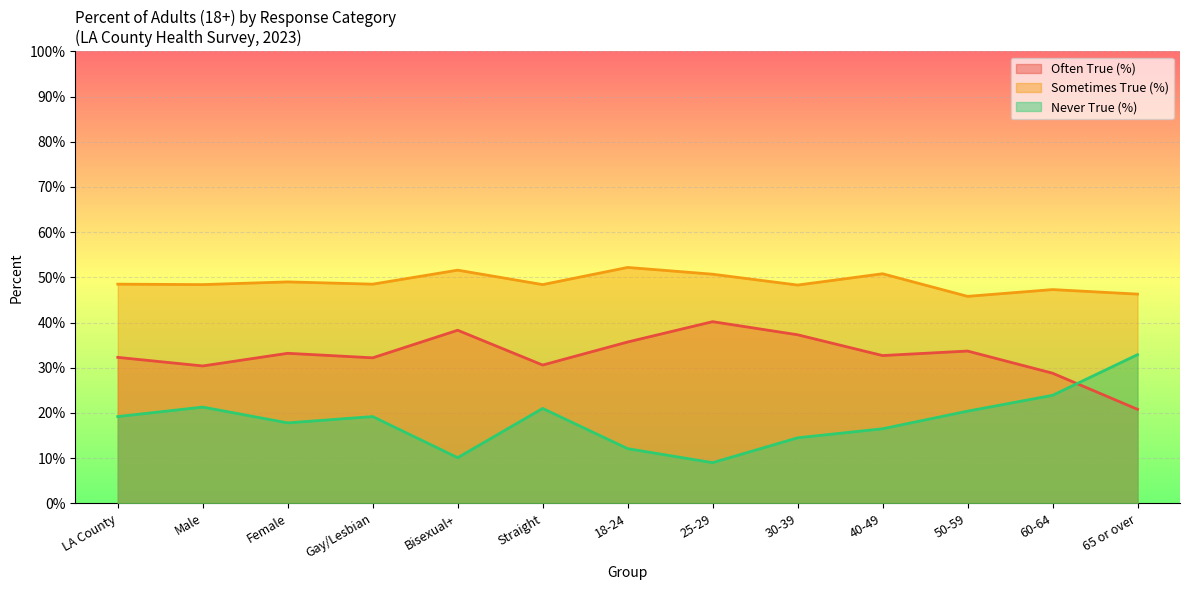

True or false: Often True (%) has more than 0 interior local peaks.

True